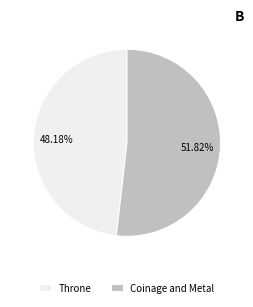

Which slice represents more than half of the pie?

Coinage and Metal